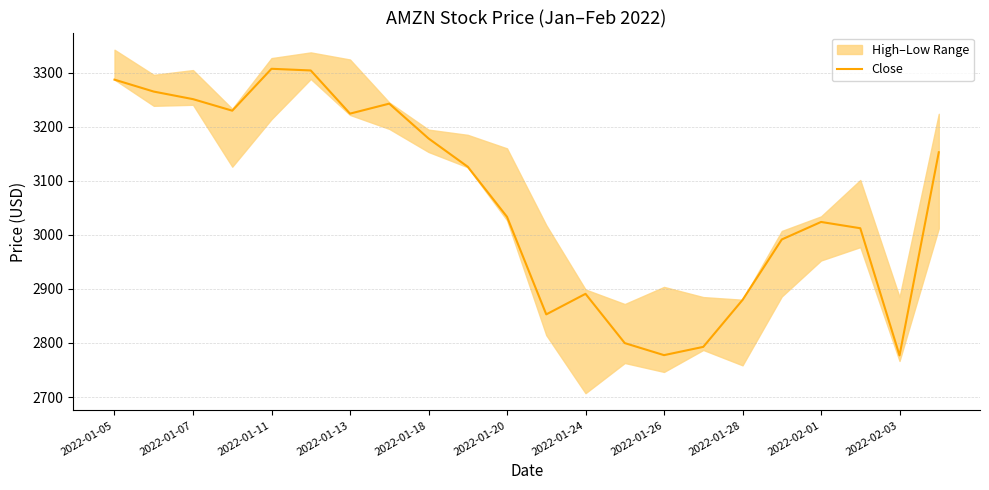

At which label does the data first exceed 3125?

2022-01-05